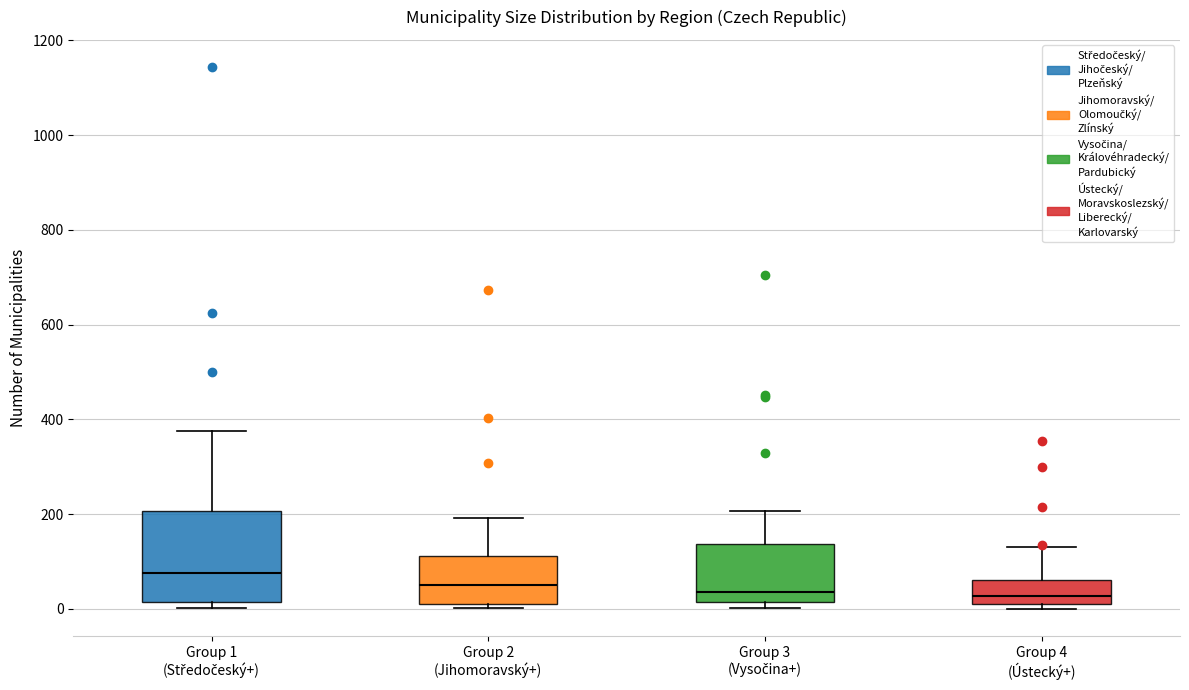

Which box's median line is the highest?

Group 1 (Středočeský+)